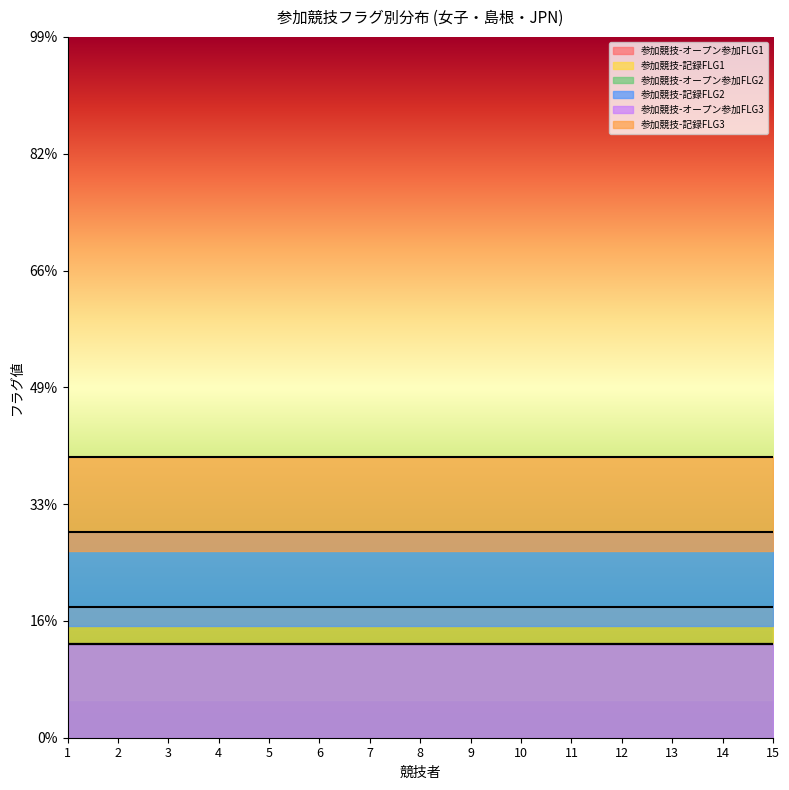

What is the total value across all series at 14?

6